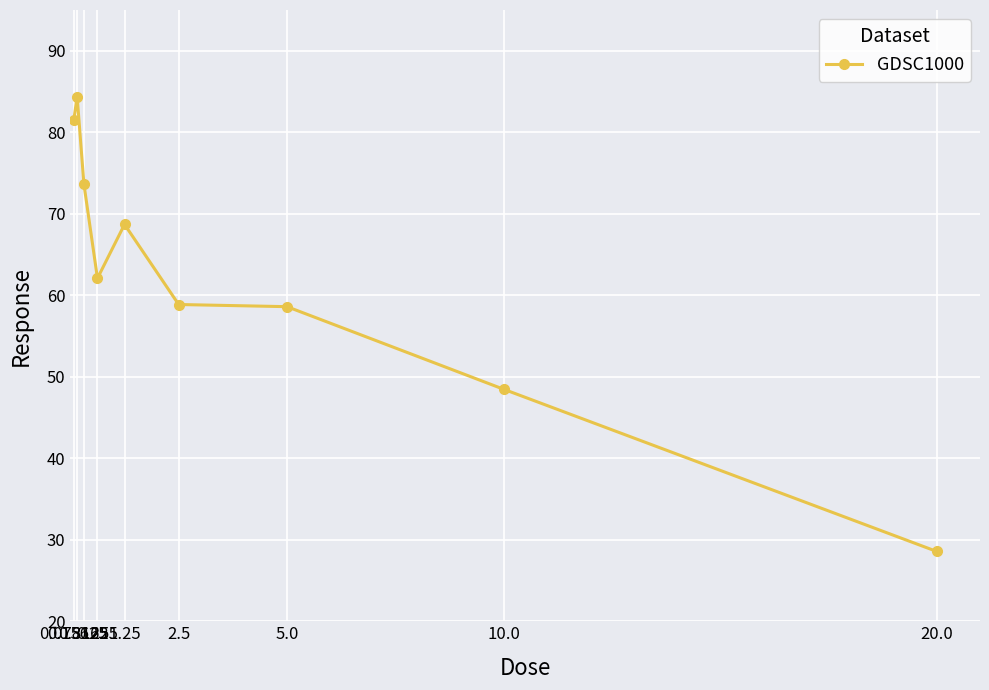

How many lines are shown in the chart?

1